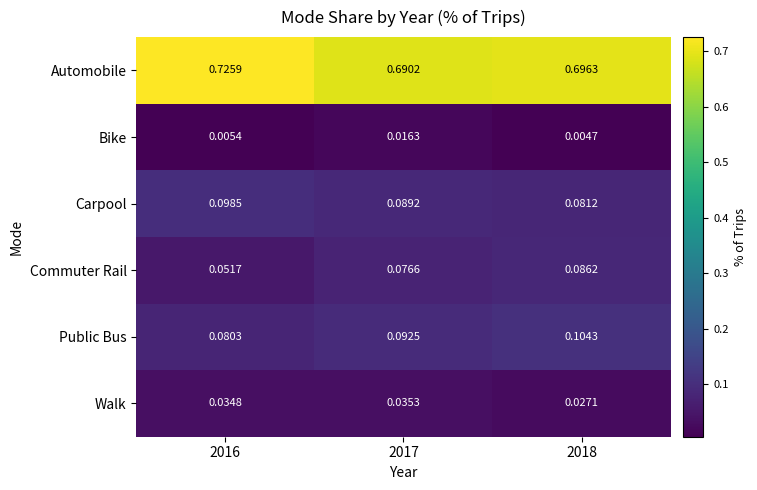

Which series has the widest spread of values?

Automobile